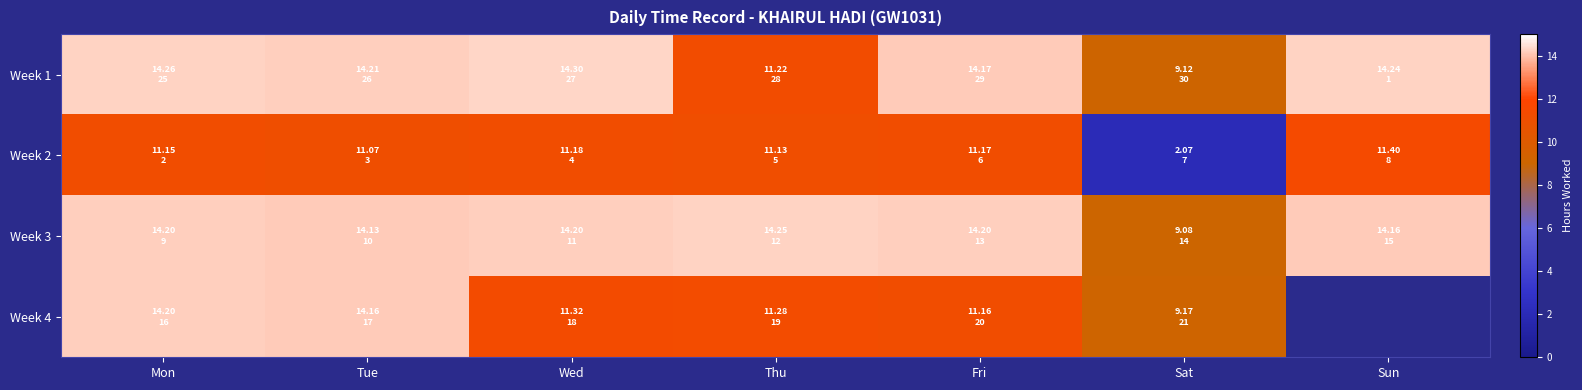

At which category is the sum across all series the highest?

Mon